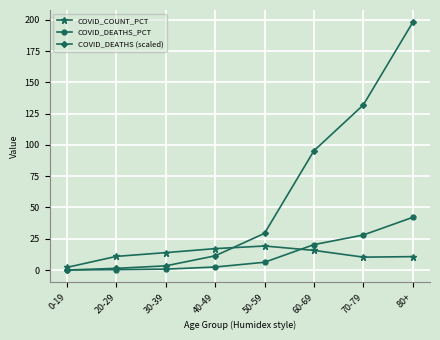

How many lines are shown in the chart?

3